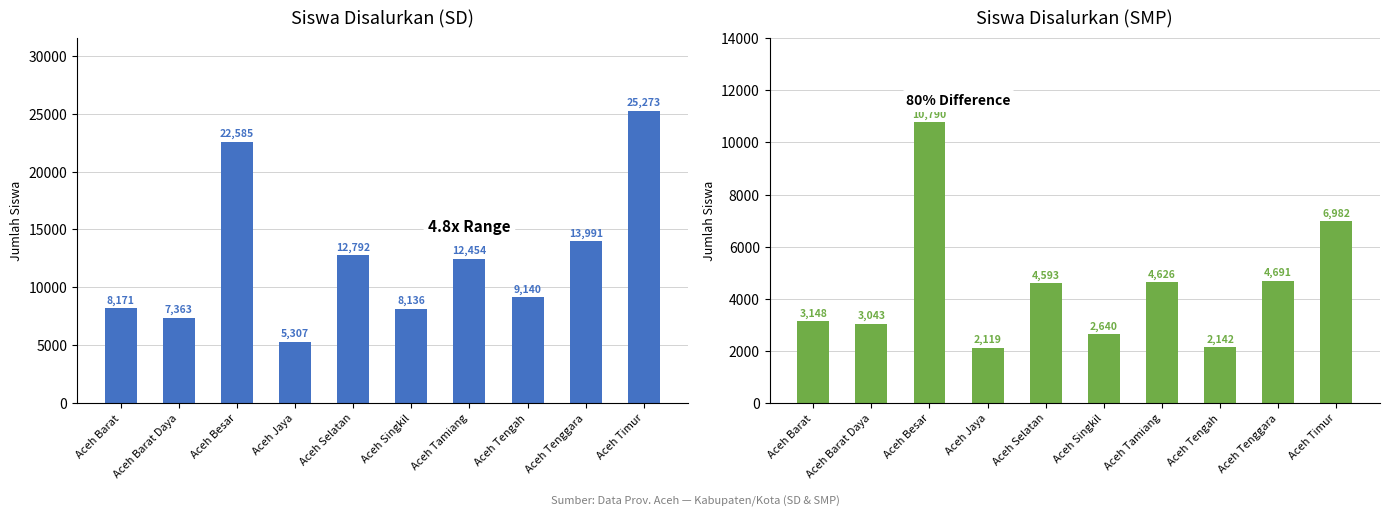

At which category is the sum across all series the highest?

Aceh Besar